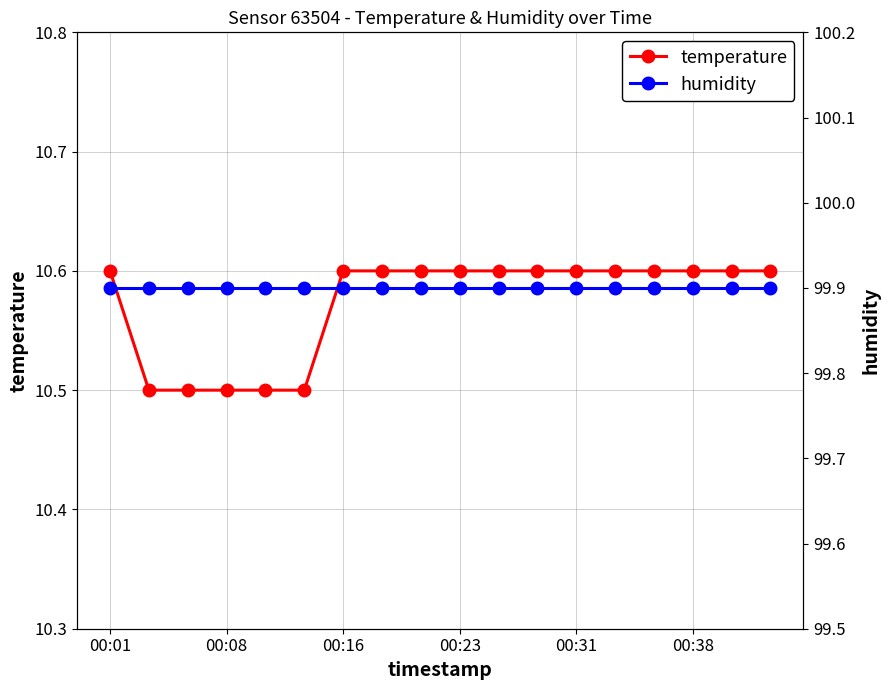

The value of temperature at 00:31 is 10.6. True or false?

True